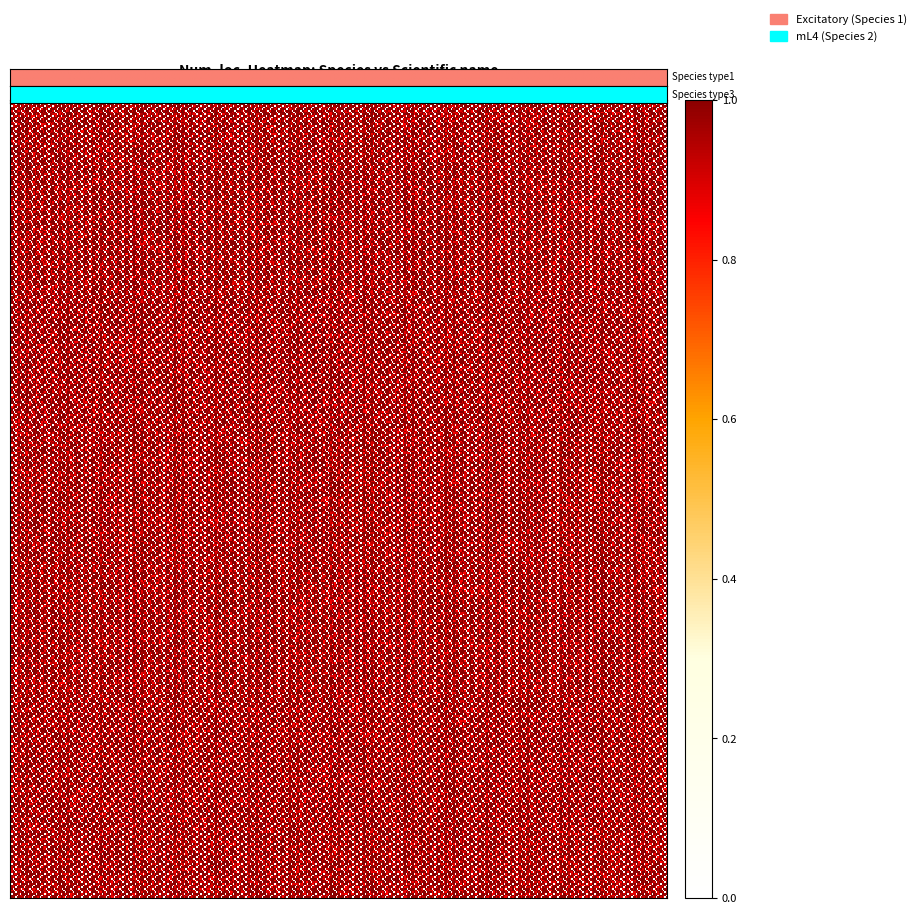

The value of Small Heath at Parasemia plantaginis is 1. True or false?

True